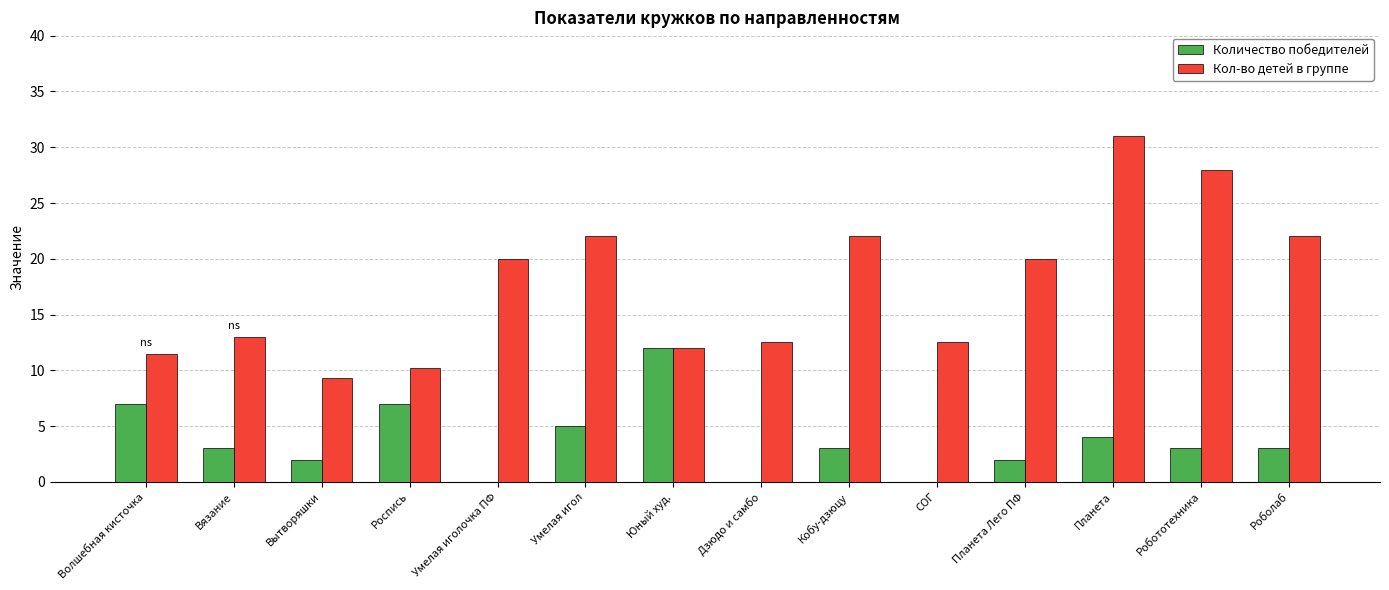

Between Волшебная кисточка and Планета, which series saw the biggest shift?

Кол-во детей в группе